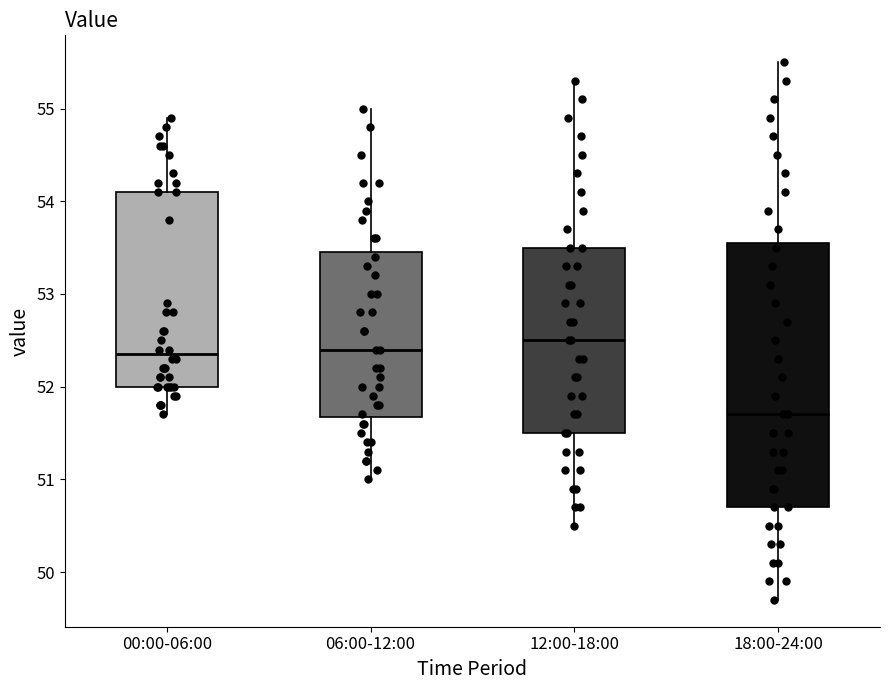

Where is the lower edge of the box for 18:00-24:00 on the y-axis? The values are not printed on the chart, so give them approximately, as read against the axis.

50.7